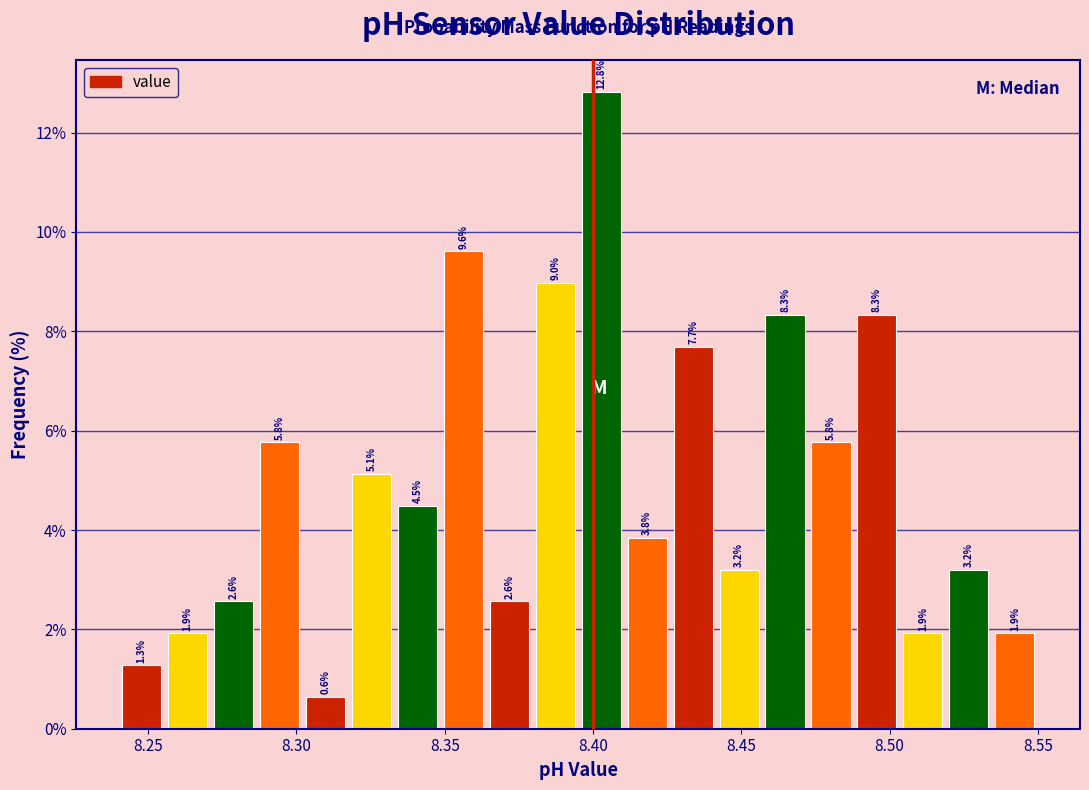

Around what value on the x-axis is the tallest bar? Give the approximate position of its centre, as read against the axis.

8.405